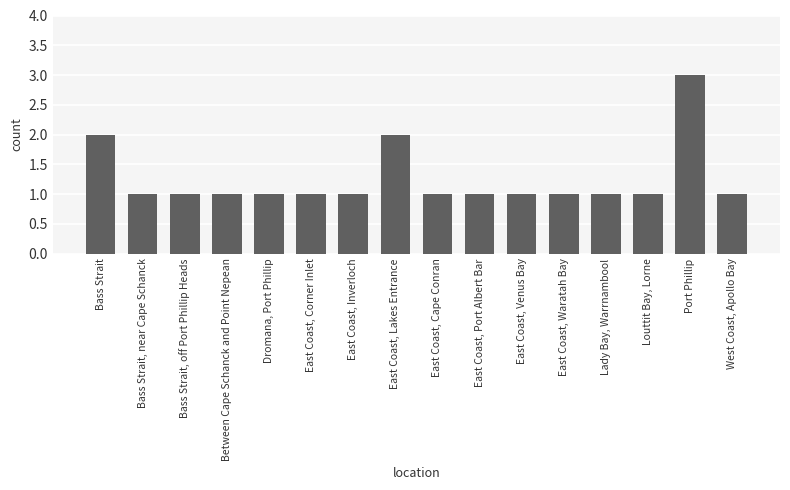

What is the ratio of the value at East Coast, Port Albert Bar to the value at Dromana, Port Phillip?

1.0